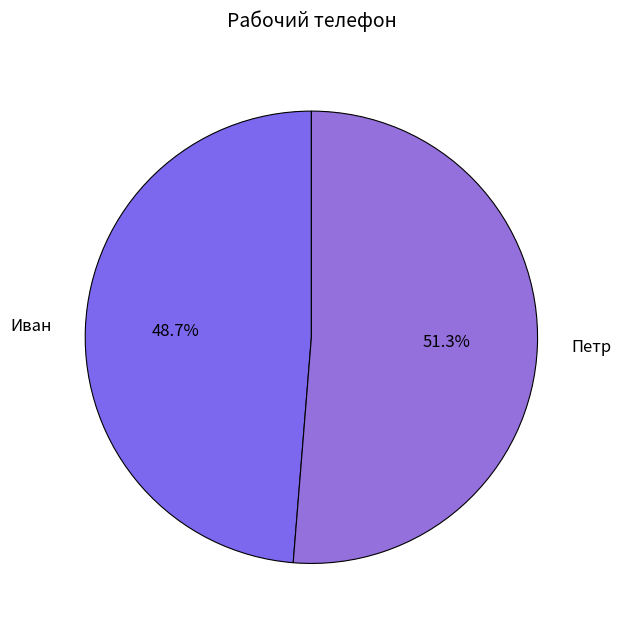

Between Петр and Иван, which is larger?

Петр